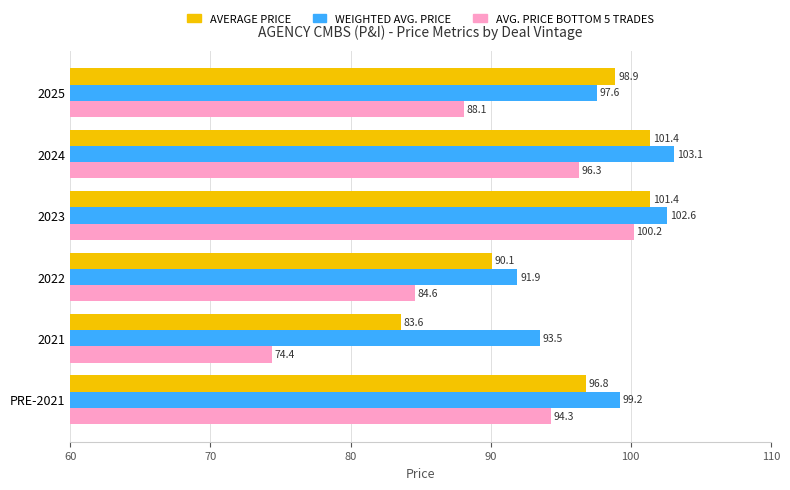

How many data points in AVG. PRICE BOTTOM 5 TRADES are above 94?

3